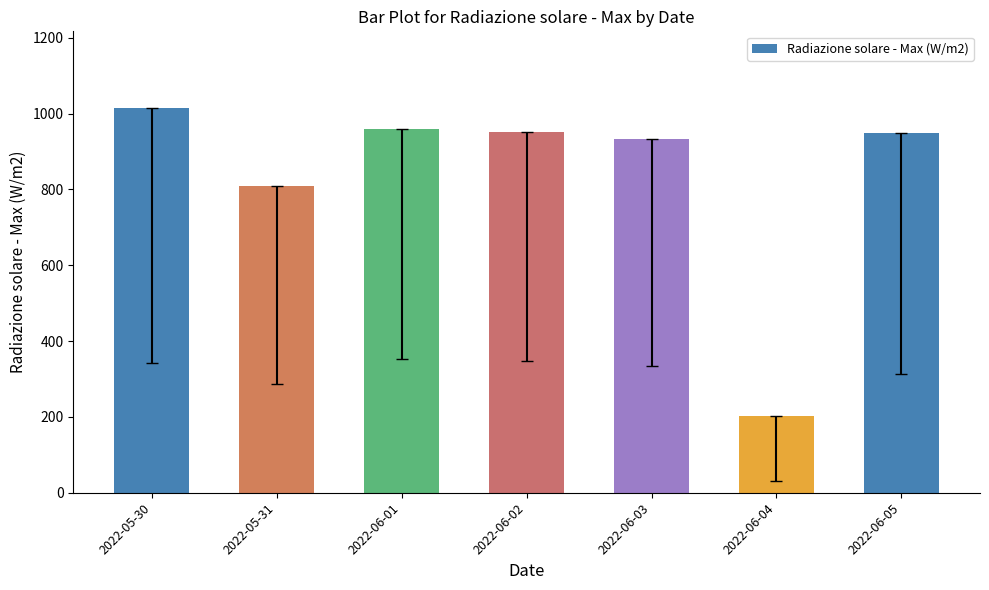

The value at 2022-05-31 is 809.6. True or false?

True